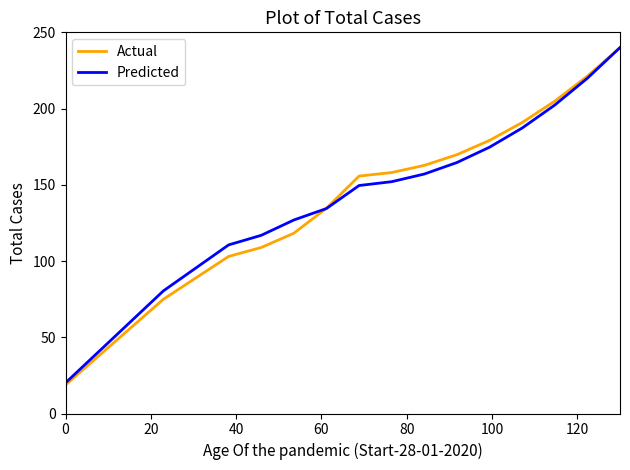

Which series has the widest spread of values?

Actual